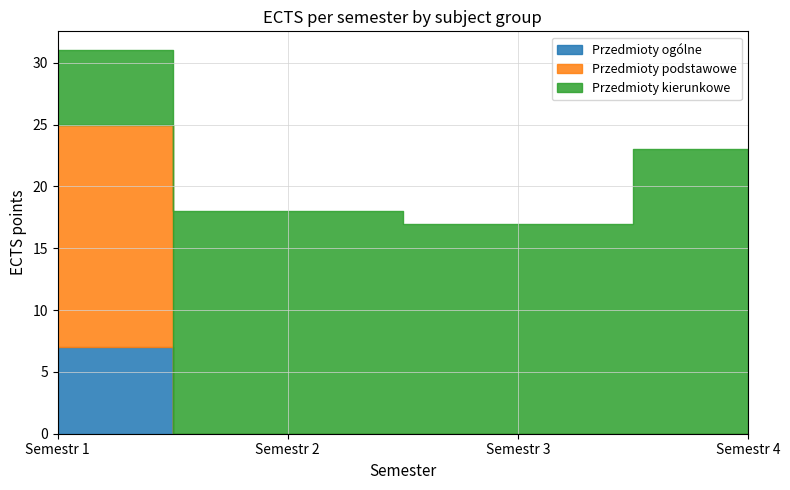

Between Semestr 1 and Semestr 4, which series saw the biggest shift?

Przedmioty podstawowe